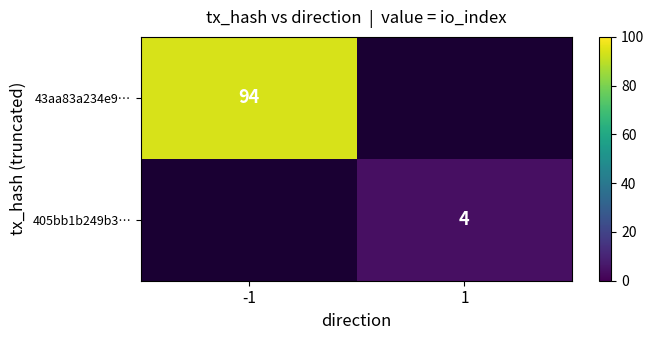

The value of 405bb1b249b3… at 1 is 6. True or false?

False